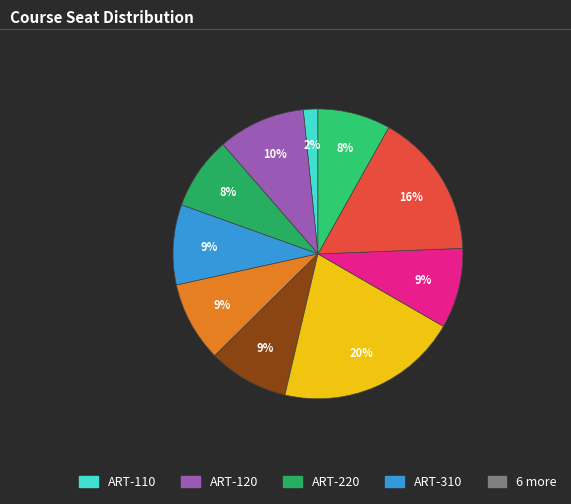

How many slices are in this pie chart?

10